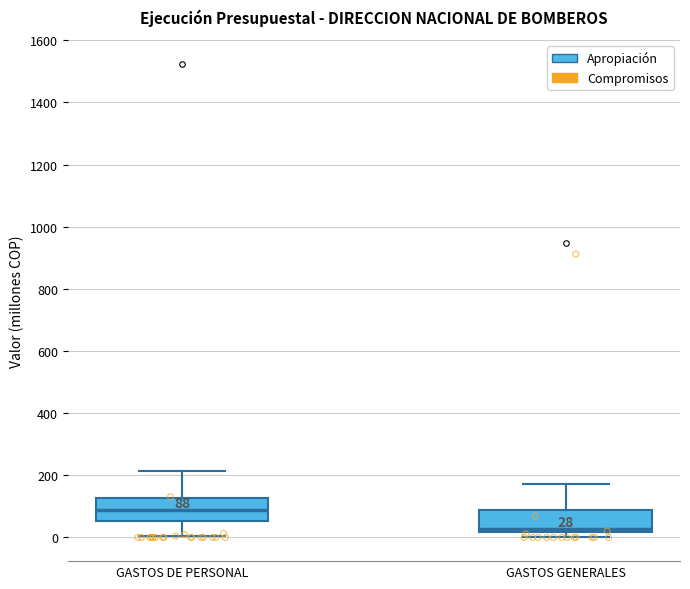

Which box has the highest median line?

GASTOS DE PERSONAL